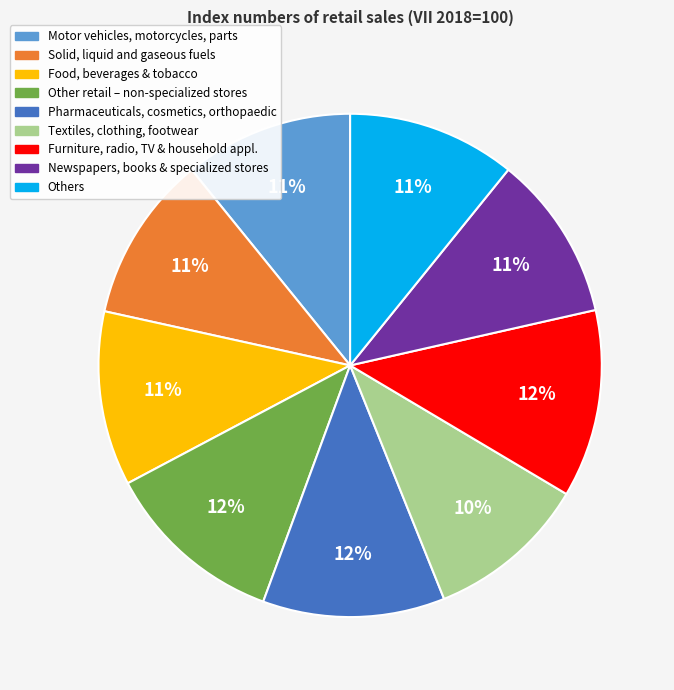

To the nearest percent, what is the difference between the largest and smallest slice percentages?

2%